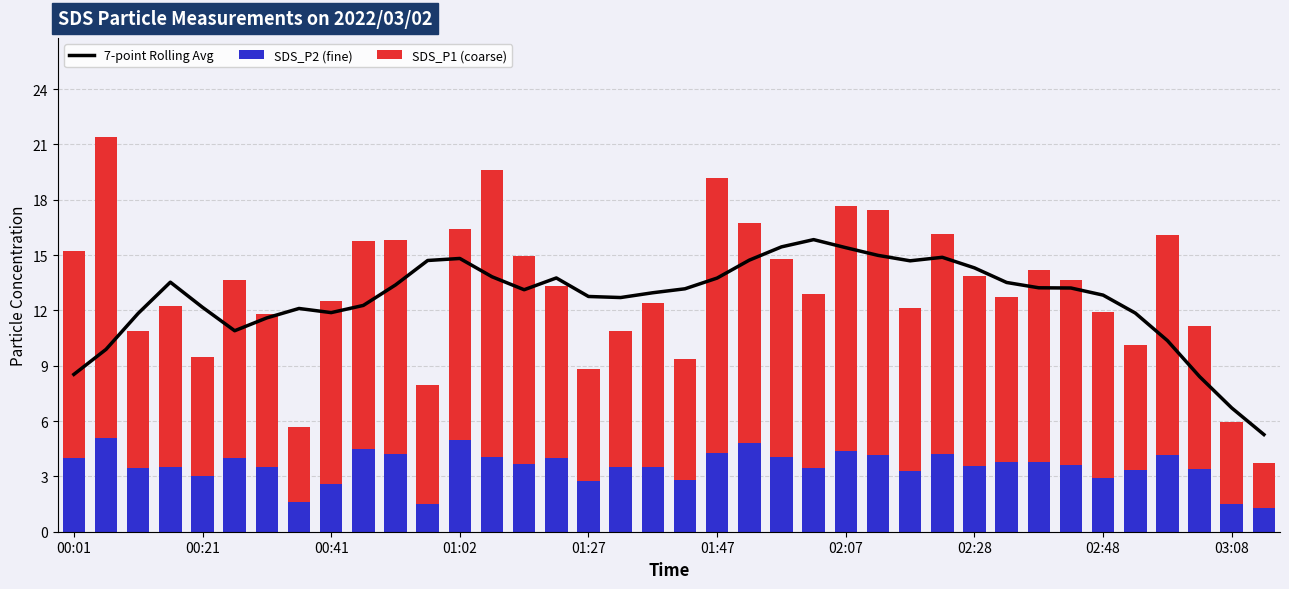

What is the maximum value for SDS_P2 (fine)?

5.1